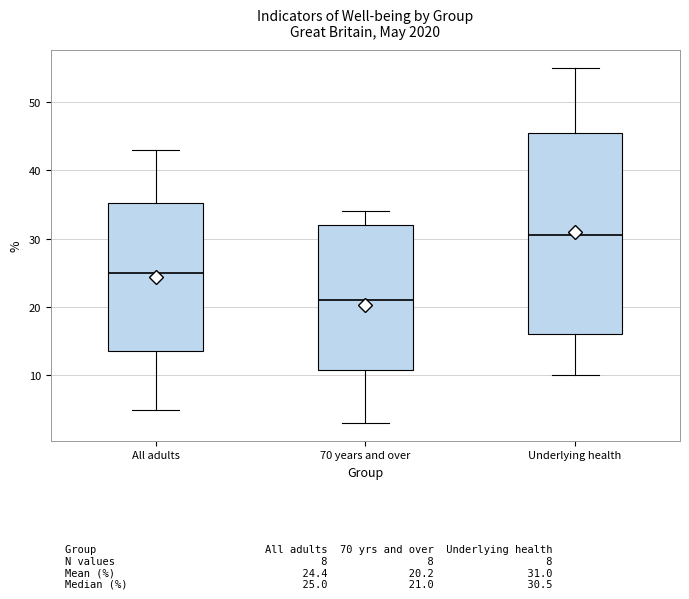

Which box has the highest median line?

Underlying health